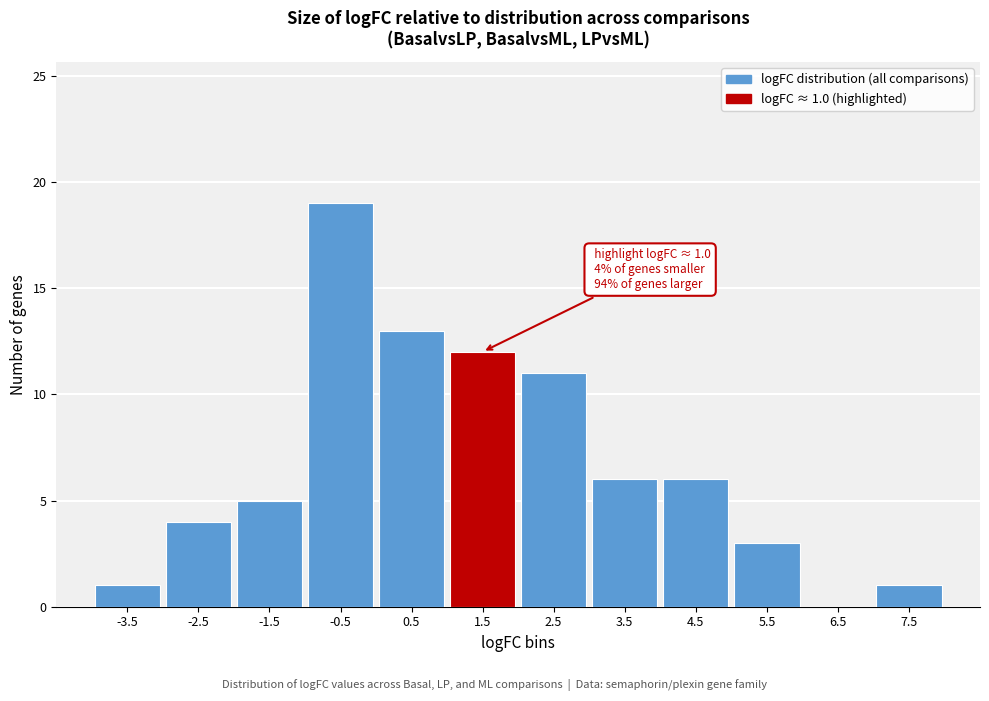

Which range on the x-axis has the tallest bar?

-1 to 0